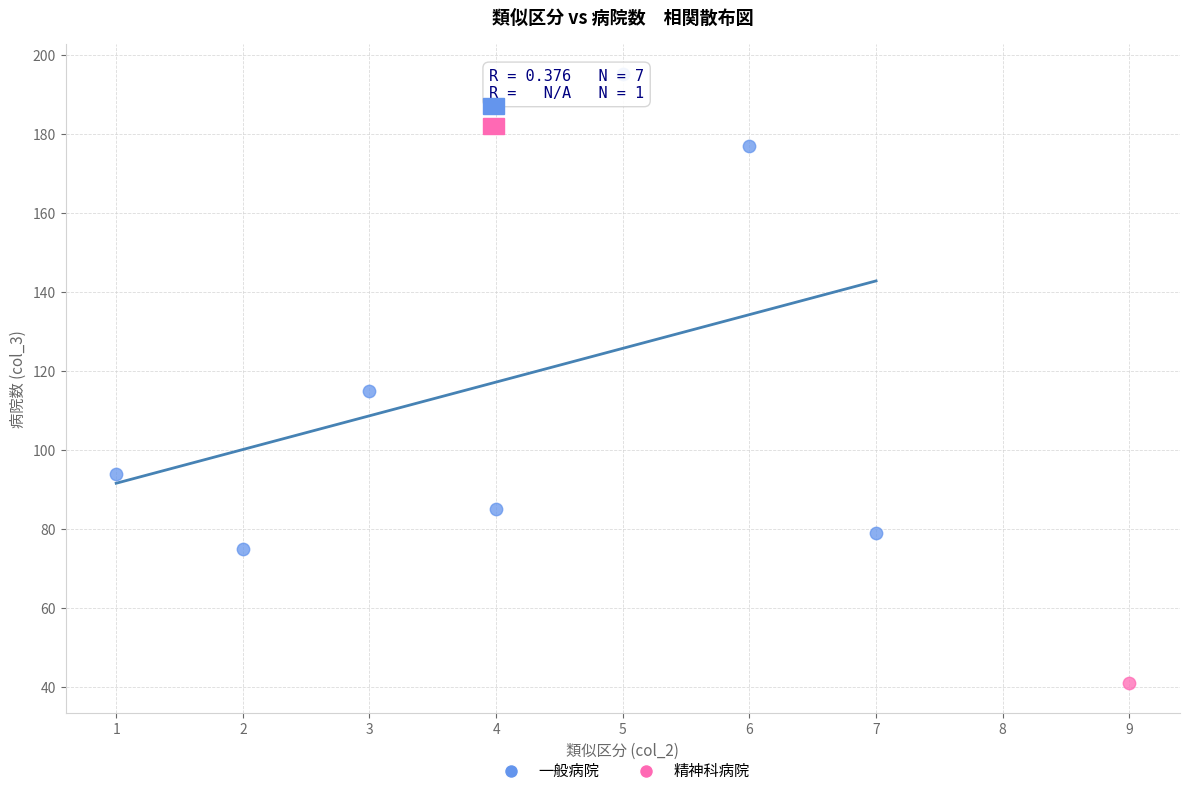

What are all the series names shown in the legend?

一般病院, 精神科病院